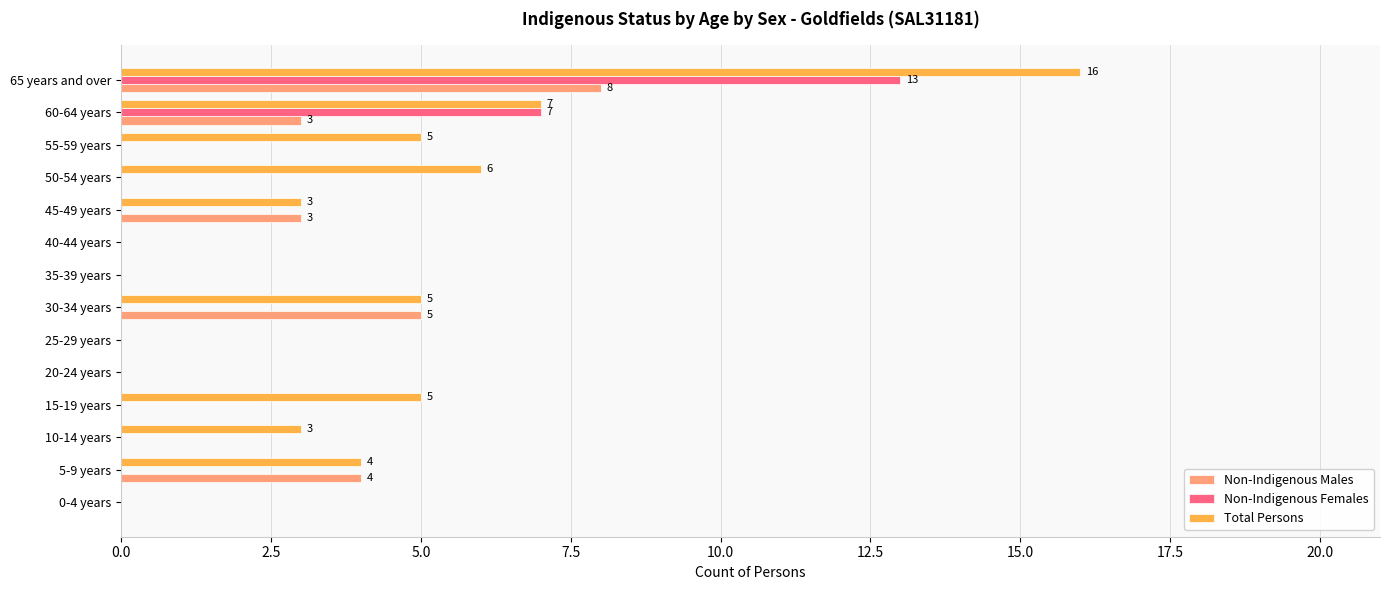

What are all the series names shown in the legend?

Non-Indigenous Males, Non-Indigenous Females, Total Persons